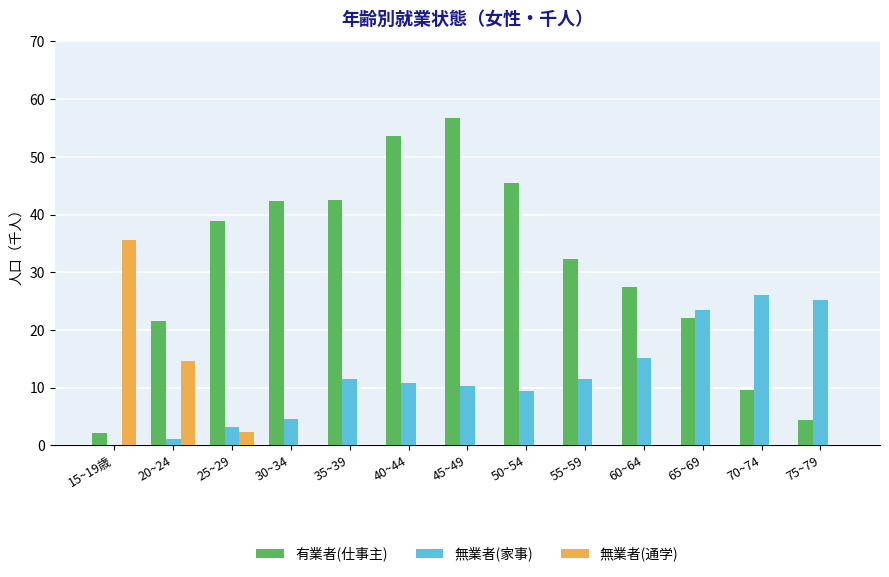

Does the chart contain stacked bars?

No